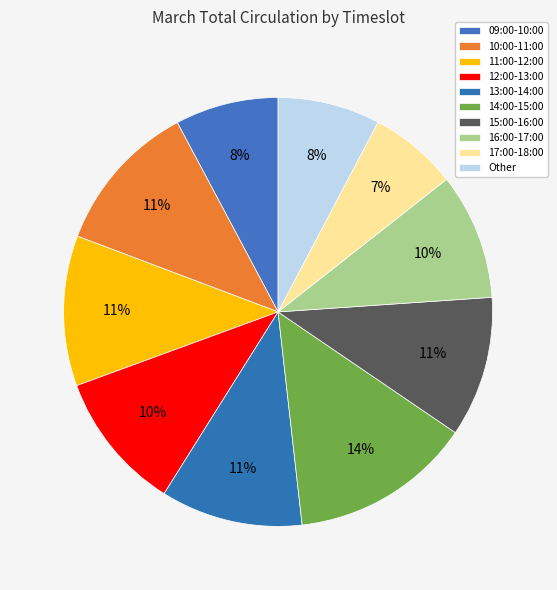

Between 14:00-15:00 and 13:00-14:00, which is larger?

14:00-15:00